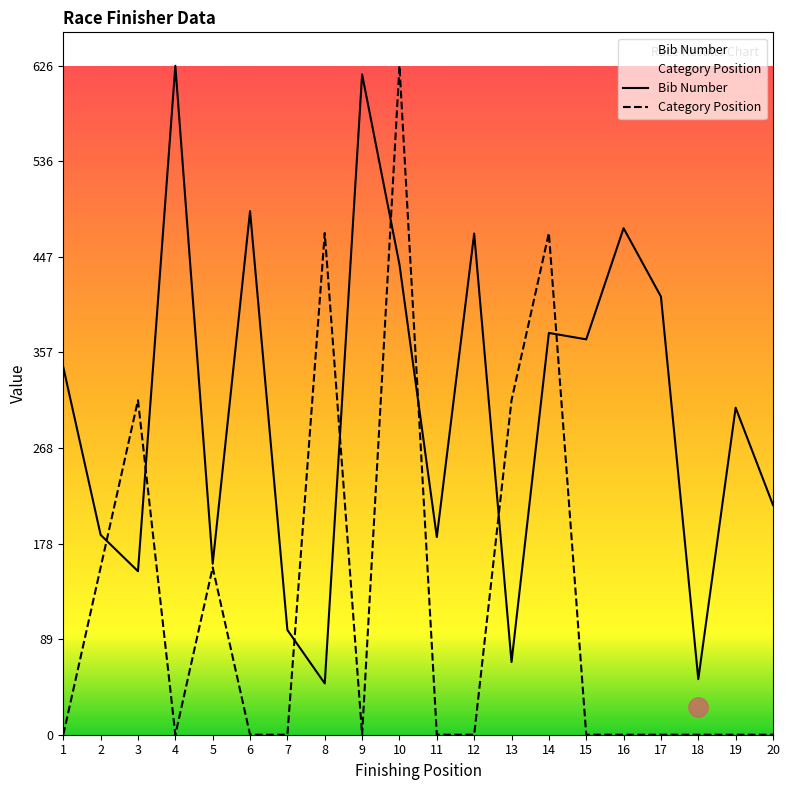

Which series has the largest total across all categories?

Bib Number